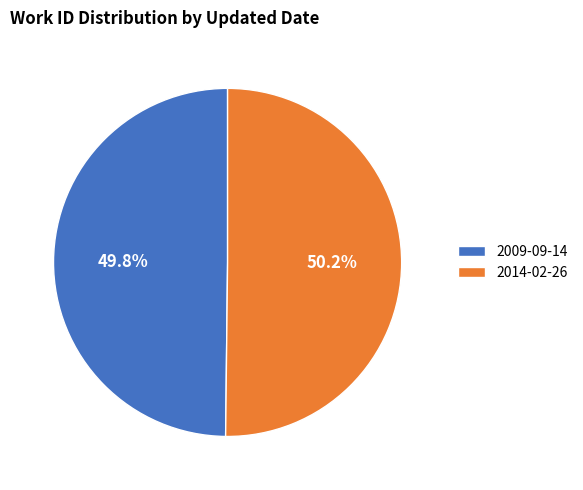

Is there a majority slice in this chart?

Yes